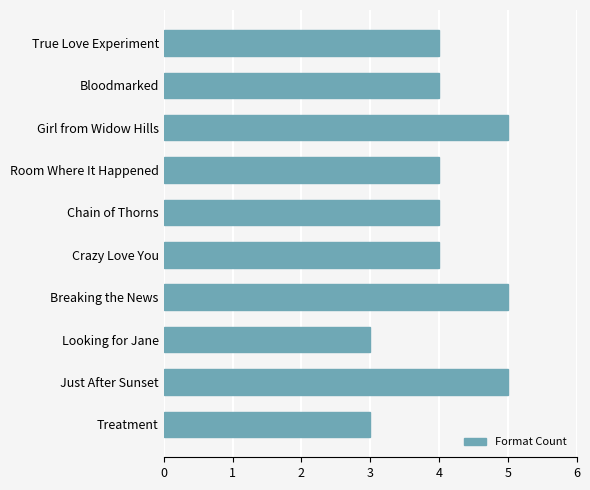

What is the ratio of the value at True Love Experiment to the value at Chain of Thorns?

1.0